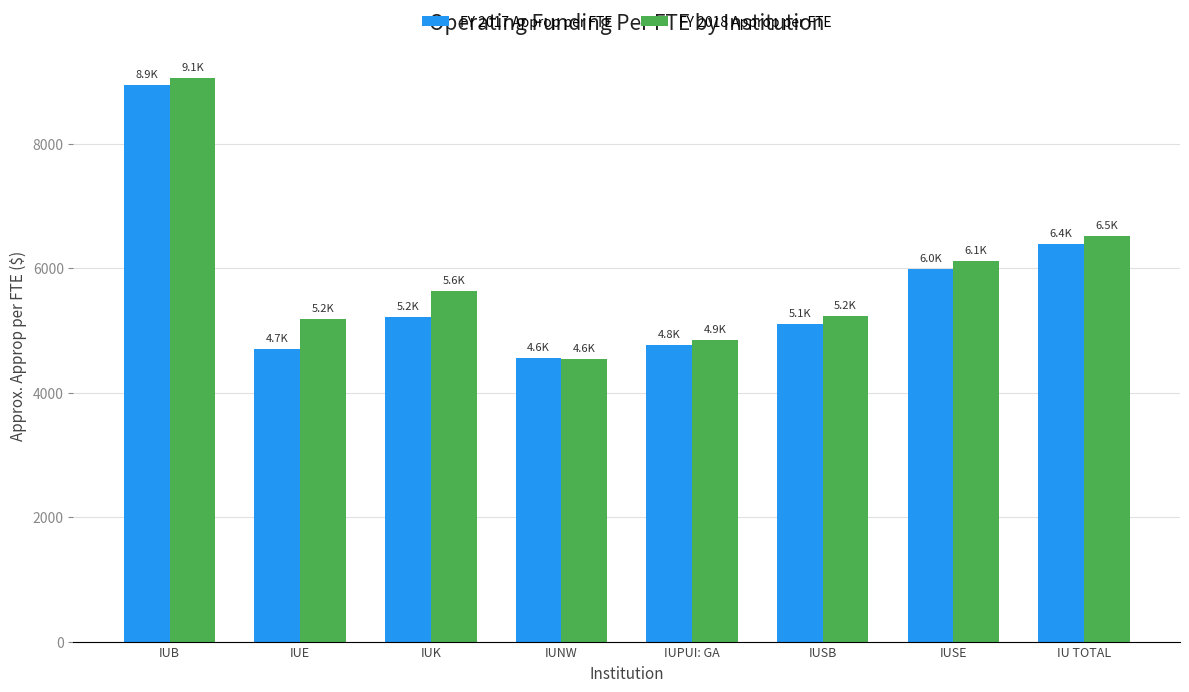

Where is FY 2018 Approp per FTE nearest to the value 6806?

IU TOTAL